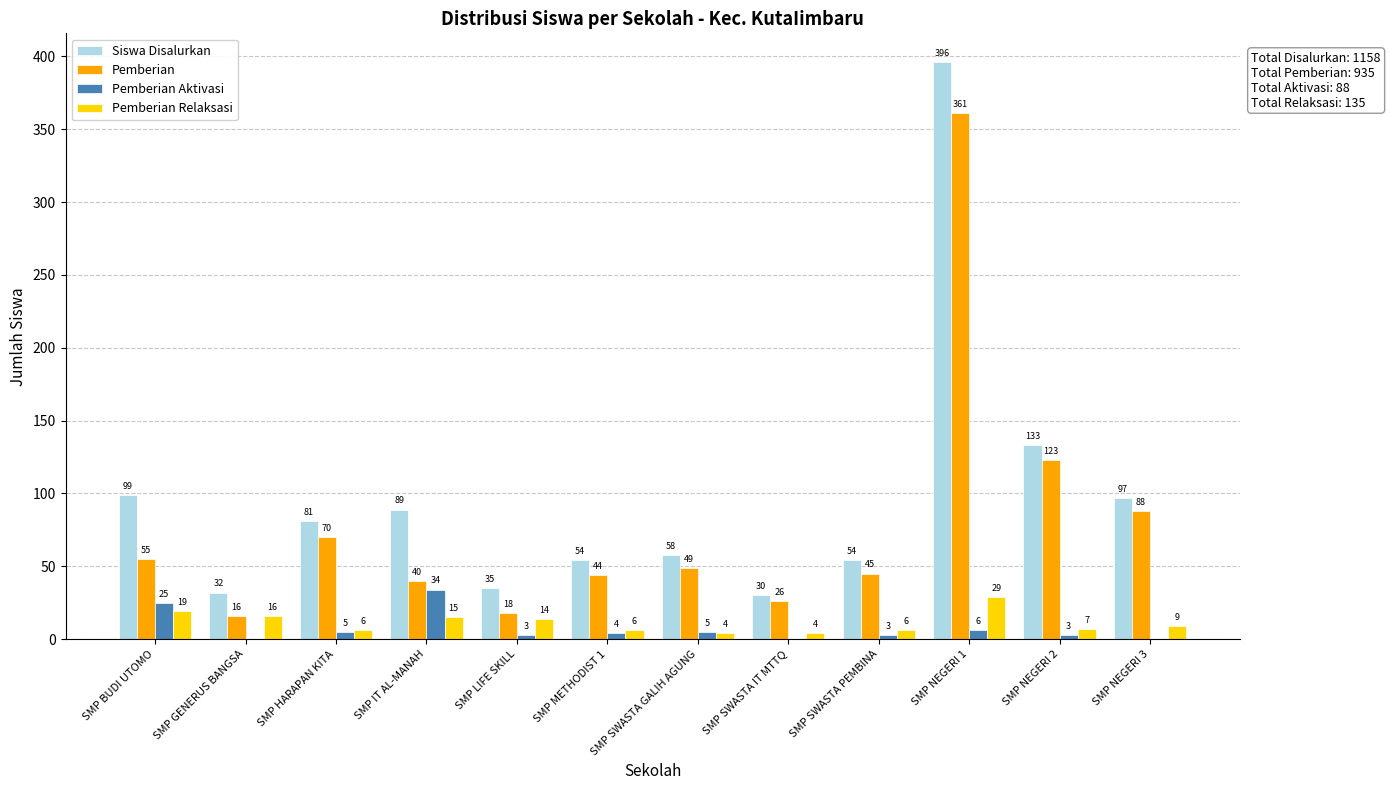

Between SMP NEGERI 2 and SMP NEGERI 3, which series saw the biggest shift?

Siswa Disalurkan